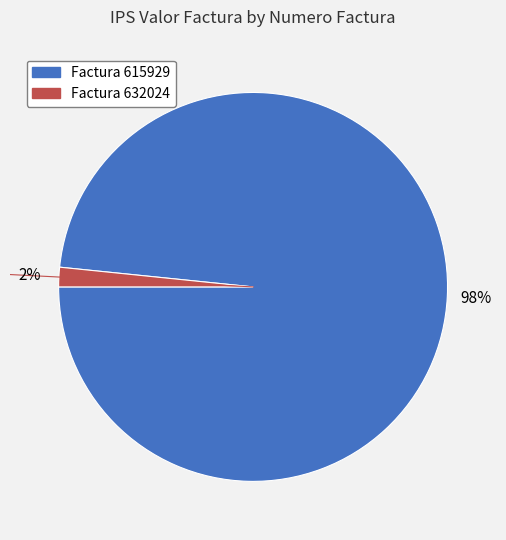

How many segments does this pie chart have?

2